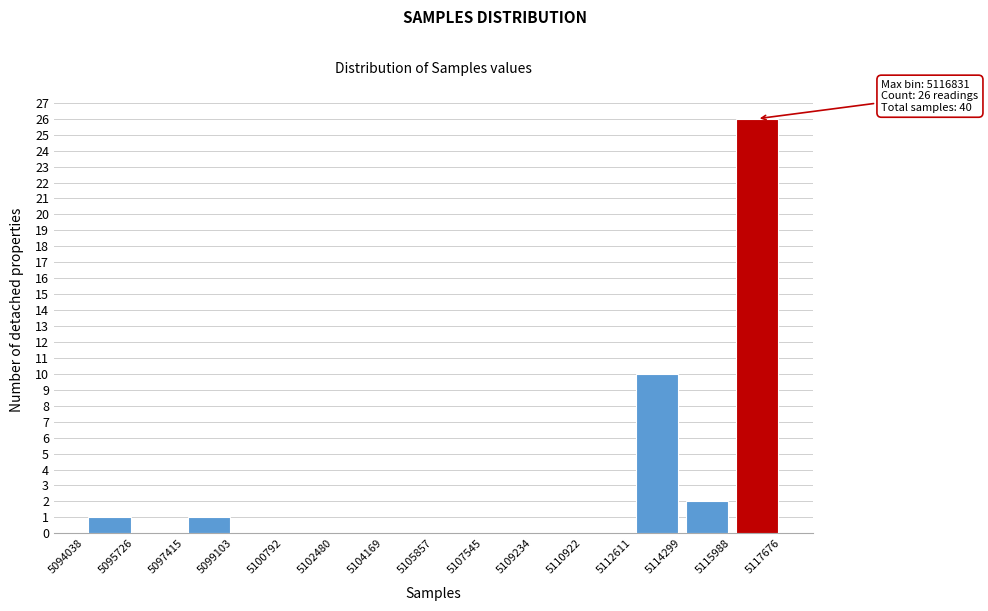

Which range on the x-axis has the tallest bar?

5115988 to 5117676